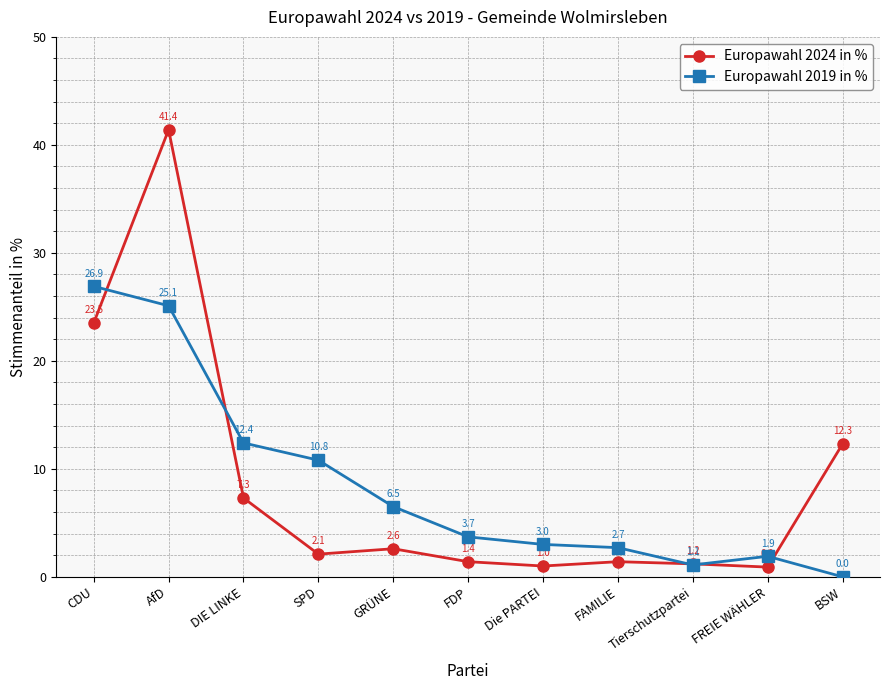

What is the sum of all Europawahl 2024 in % values?

95.1